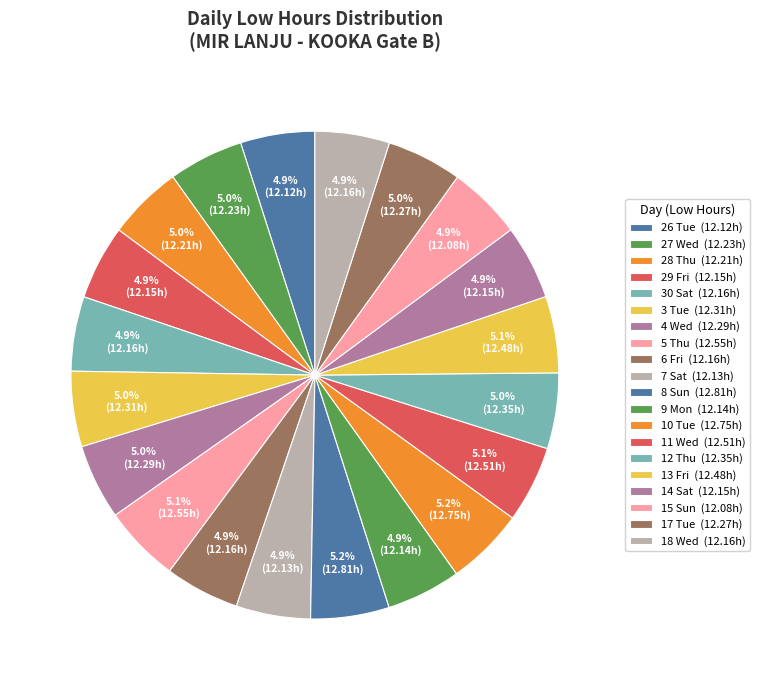

How many slices are in this pie chart?

20